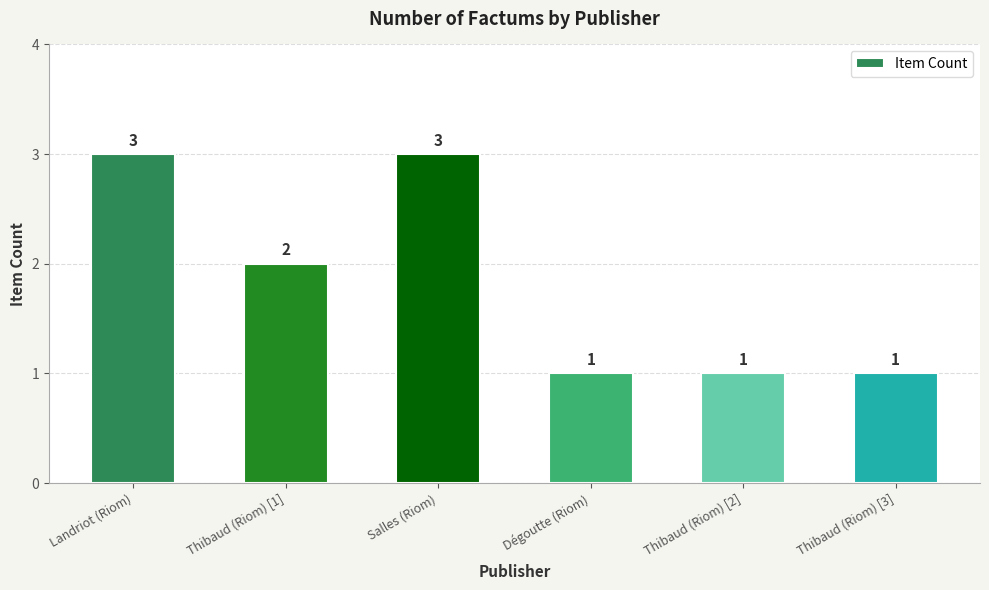

What is the change in value from Landriot (Riom) to Thibaud (Riom) [3]?

-2